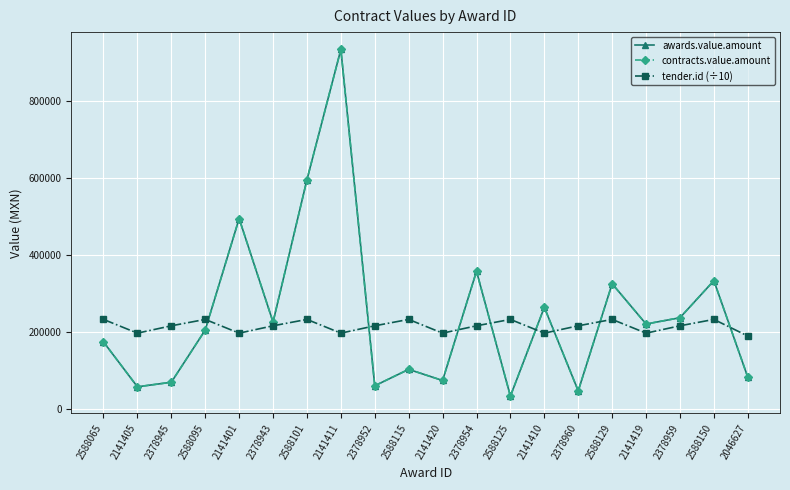

How many intersections are there between tender.id (÷10) and awards.value.amount?

8